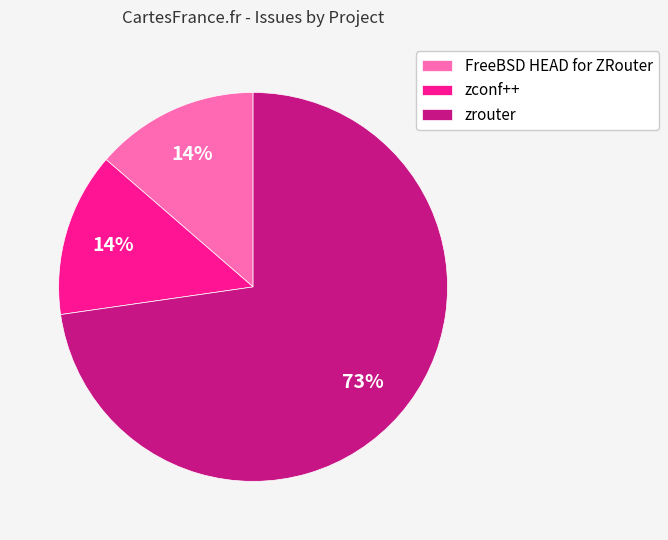

To the nearest percent, what is the average slice percentage?

33%